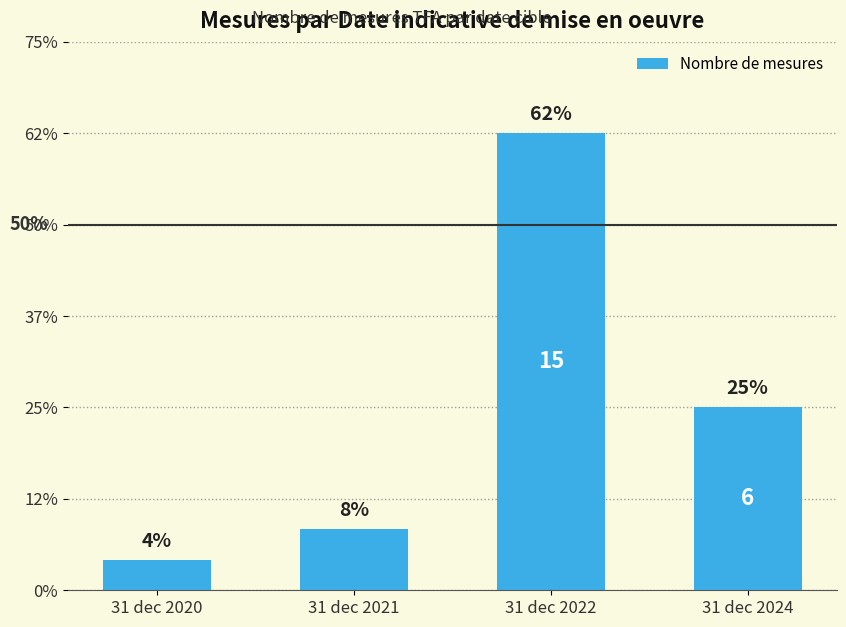

Rank the categories by value from highest to lowest.

31 dec 2022, 31 dec 2024, 31 dec 2021, 31 dec 2020